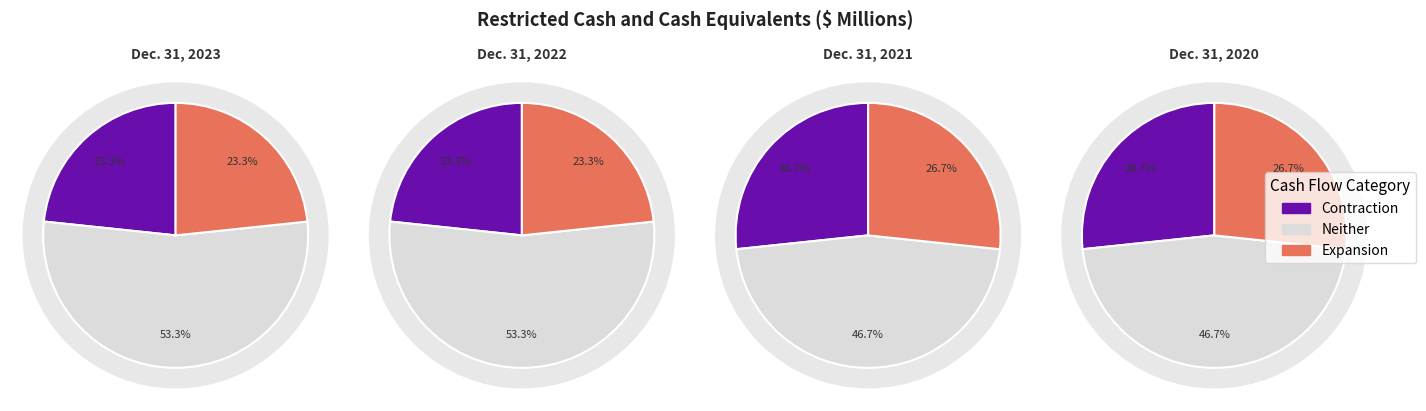

Which slice is the smallest?

Dec. 31, 2023